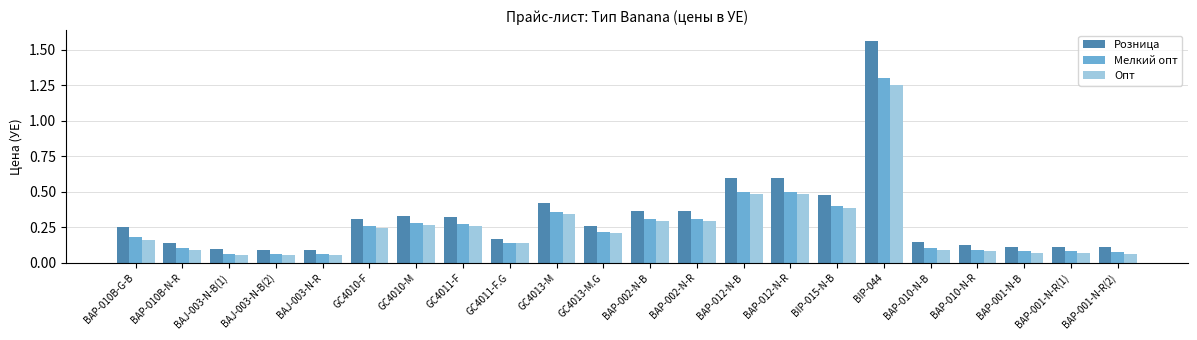

What are all the series names shown in the legend?

Розница, Мелкий опт, Опт